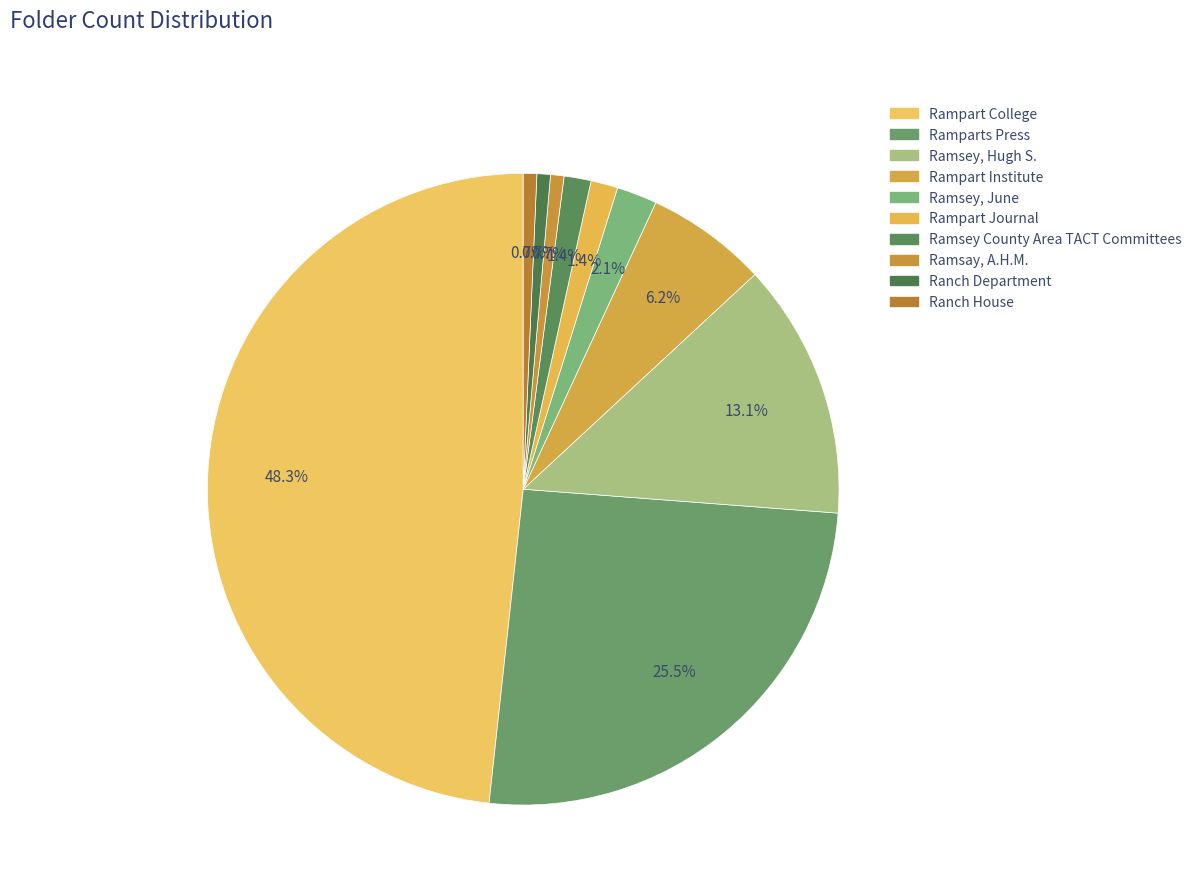

To the nearest percent, what is the average slice percentage?

10%